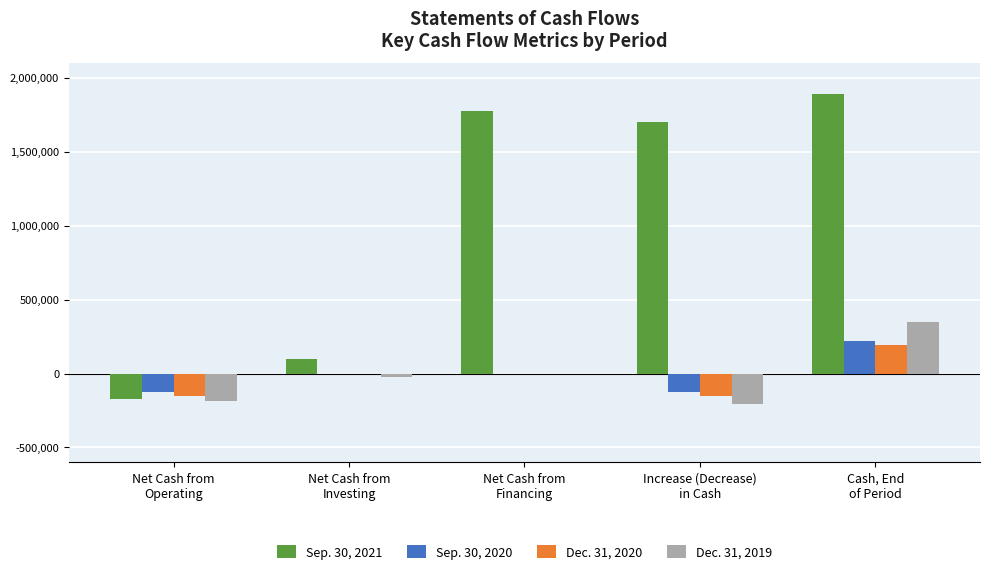

What are all the series names shown in the legend?

Sep. 30, 2021, Sep. 30, 2020, Dec. 31, 2020, Dec. 31, 2019